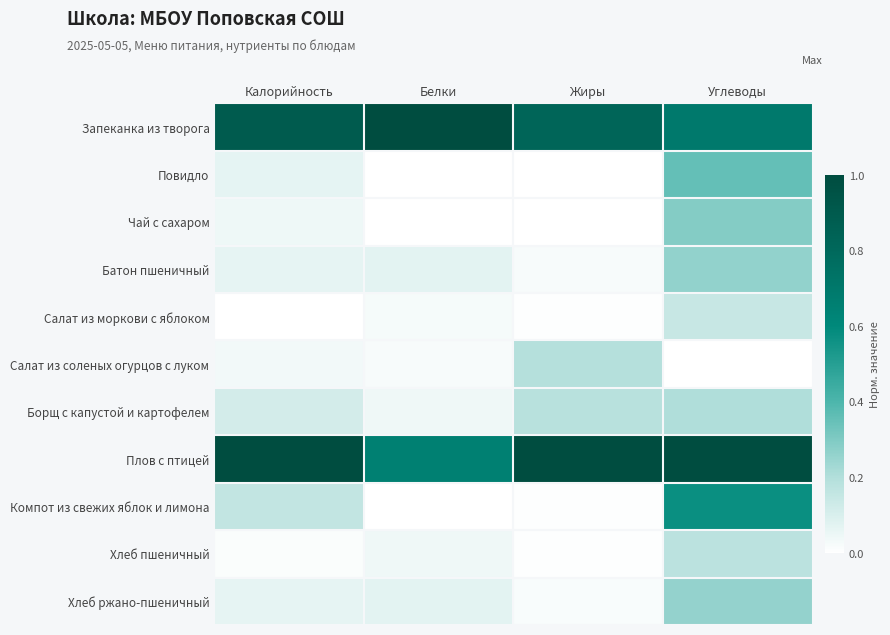

Rank the series by their maximum value, from highest to lowest.

Запеканка из творога, Плов с птицей, Компот из свежих яблок и лимона, Повидло, Чай с сахаром, Батон пшеничный, Хлеб ржано-пшеничный, Борщ с капустой и картофелем, Салат из соленых огурцов с луком, Хлеб пшеничный, Салат из моркови с яблоком